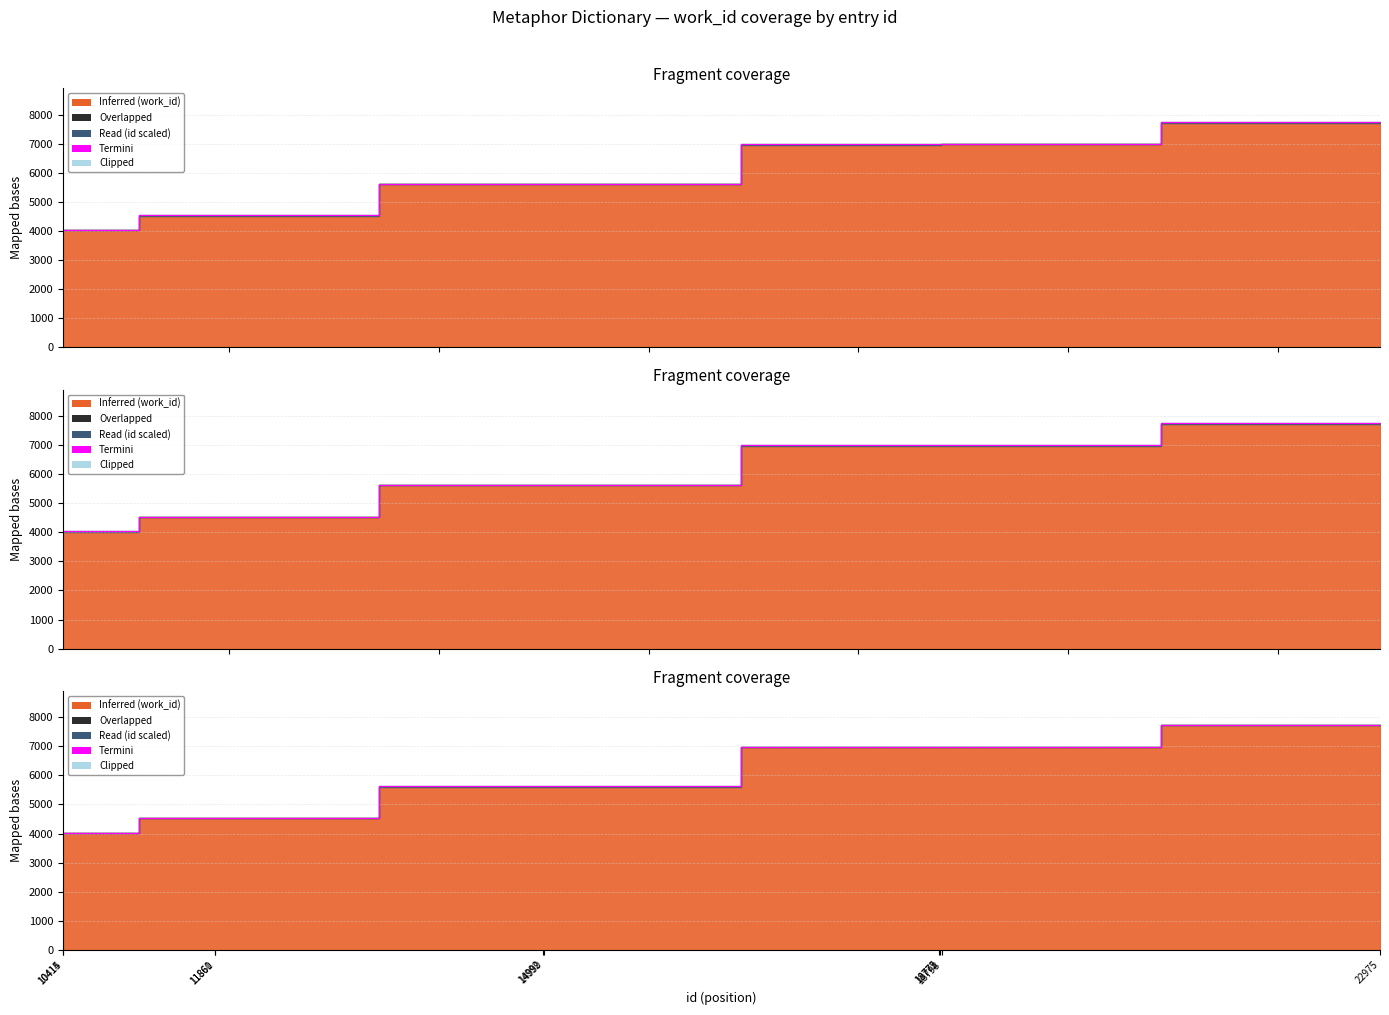

What is the value of the work_id point at the 6th from the left?

5627.0